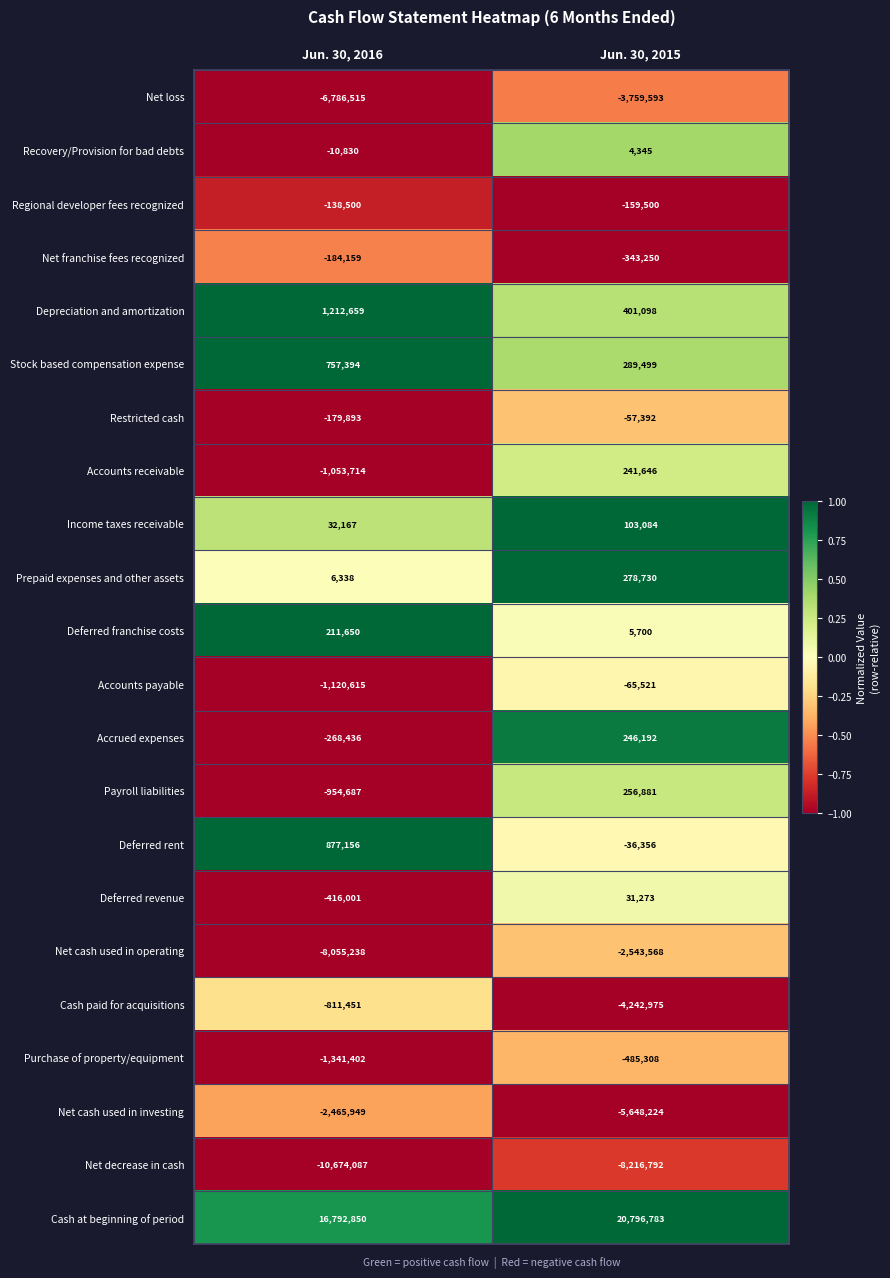

Rank the series by their maximum value, from highest to lowest.

Cash at beginning of period, Depreciation and amortization, Deferred rent, Stock based compensation expense, Prepaid expenses and other assets, Payroll liabilities, Accrued expenses, Accounts receivable, Deferred franchise costs, Income taxes receivable, Deferred revenue, Recovery/Provision for bad debts, Restricted cash, Accounts payable, Regional developer fees recognized, Net franchise fees recognized, Purchase of property/equipment, Cash paid for acquisitions, Net cash used in investing, Net cash used in operating, Net loss, Net decrease in cash